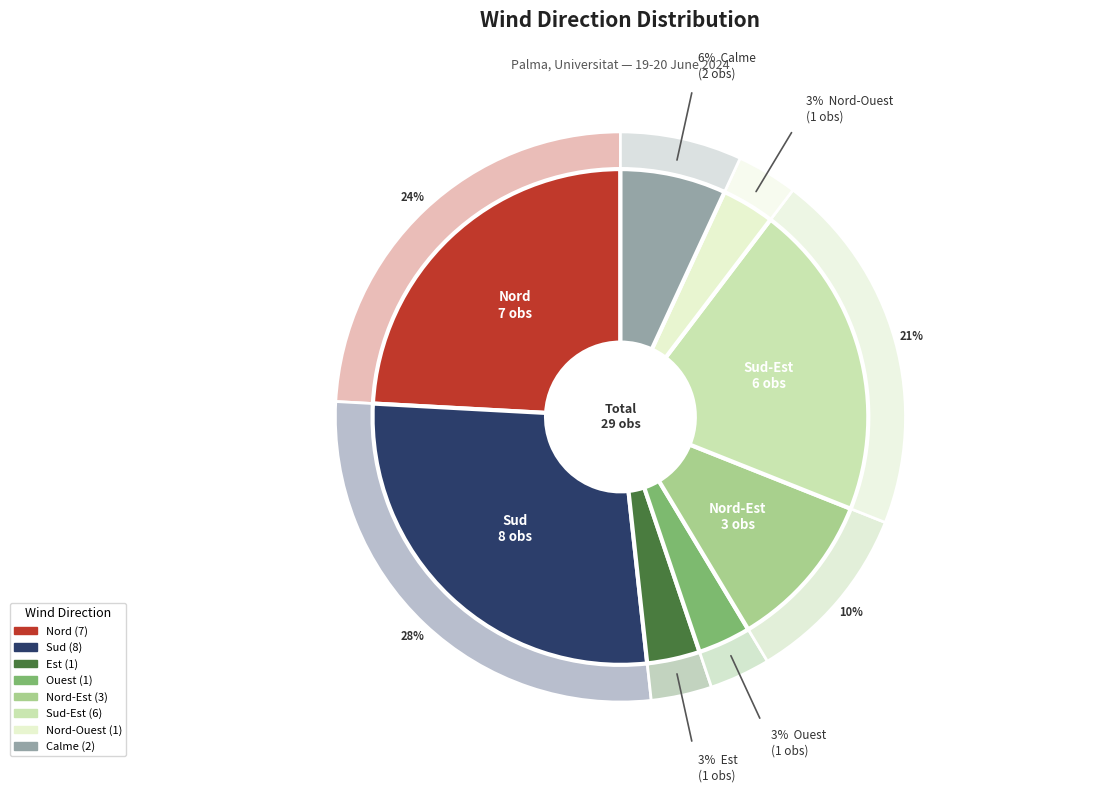

To the nearest percent, what percentage of the pie is Nord-Est?

10%